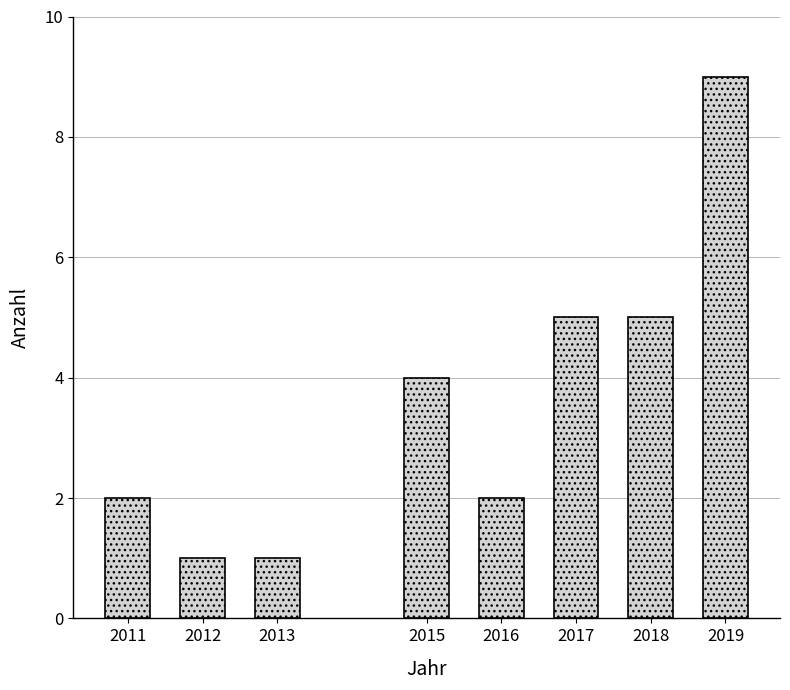

Reading left to right, what are all the values shown in this chart?

2	1	1	4	2	5	5	9